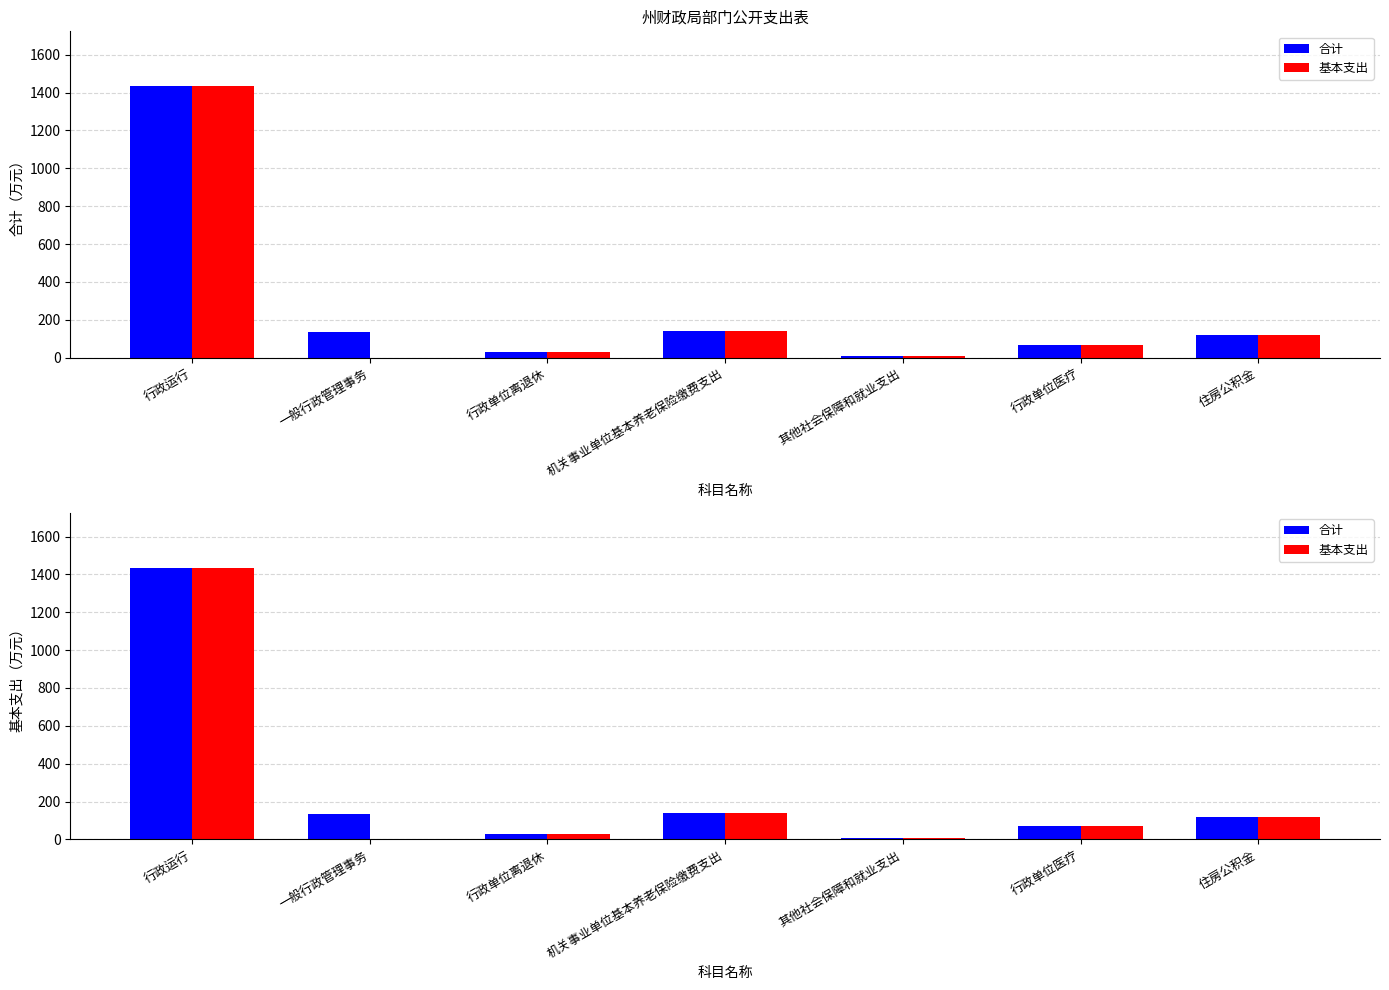

What are all the series names shown in the legend?

合计, 基本支出